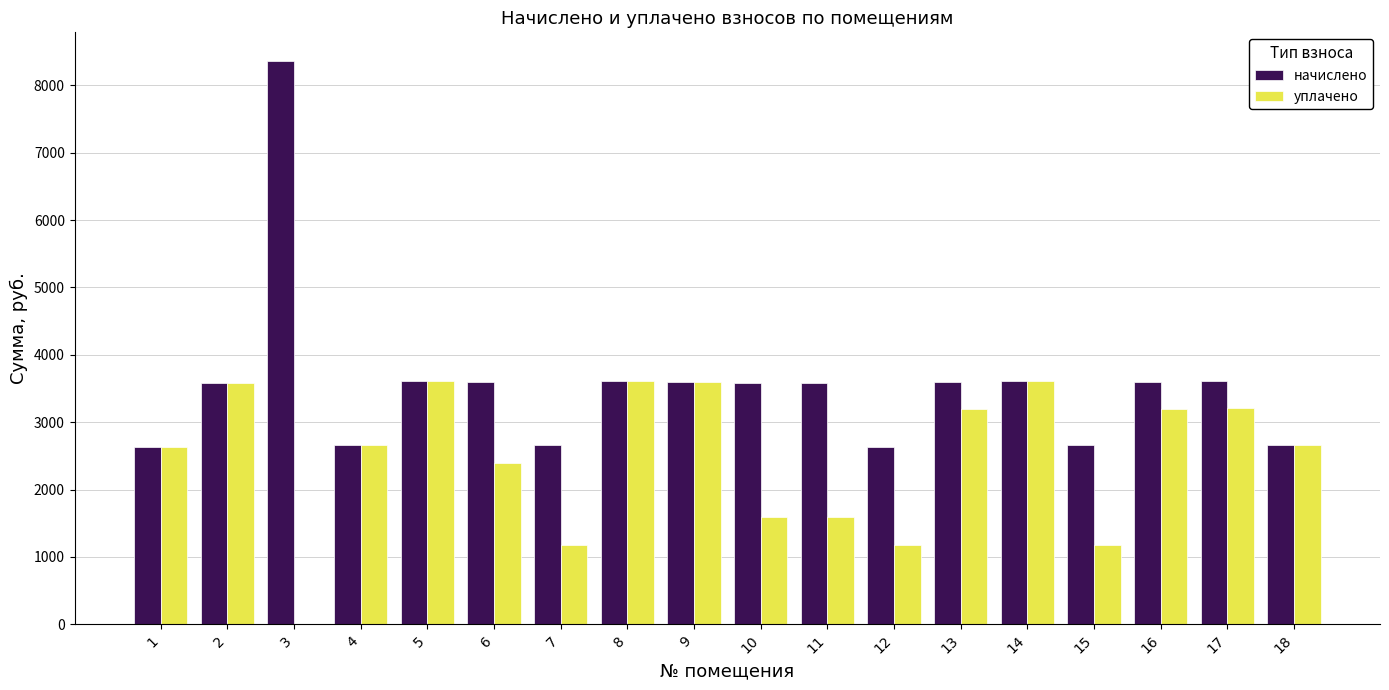

What is the sum of the уплачено values at 16 and 17?

6406.6